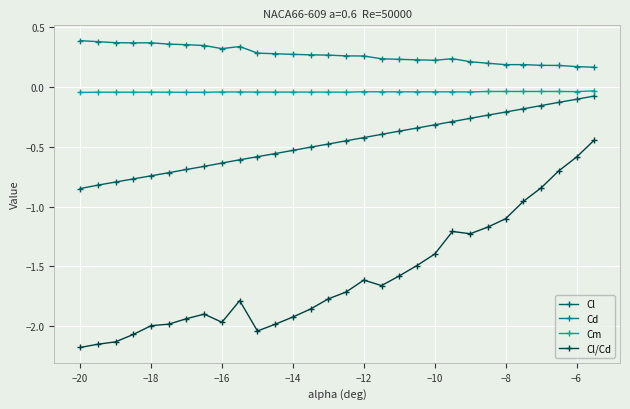

True or false: Cl/Cd and Cl cross at least once.

False